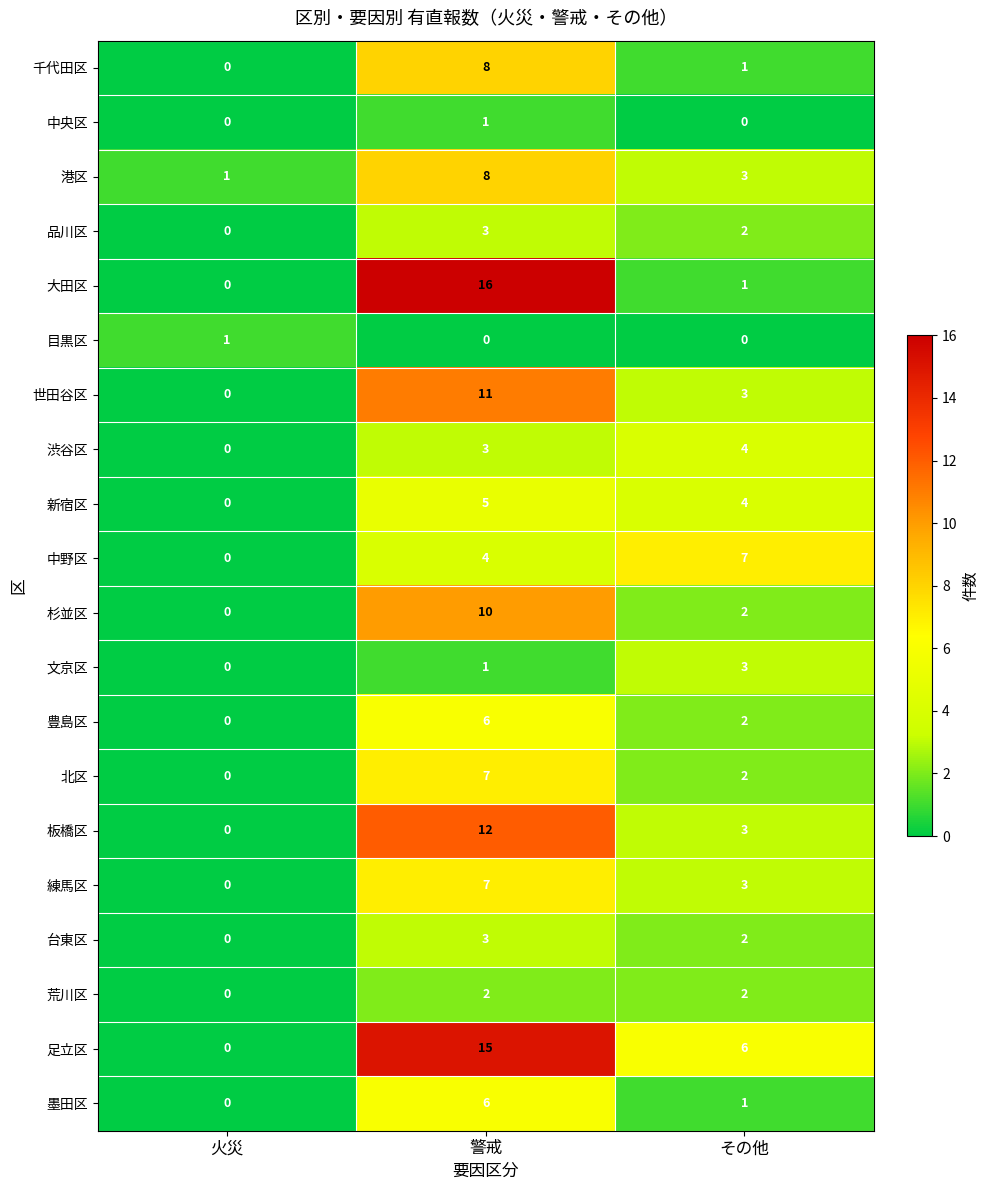

What is the greatest value displayed?

16